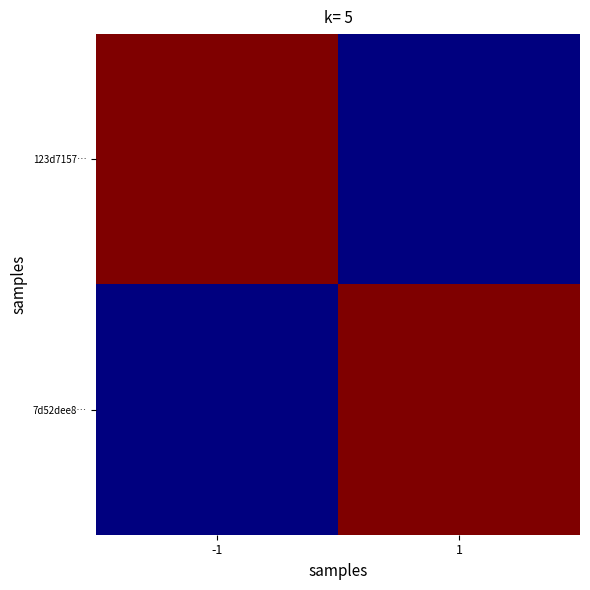

At 1, list the series in order from largest to smallest.

7d52dee8…, 123d7157…